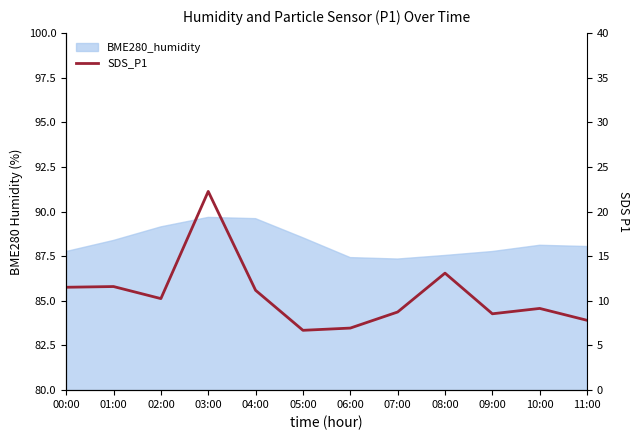

What is the difference between the values at 04:00 and 08:00?

1.9